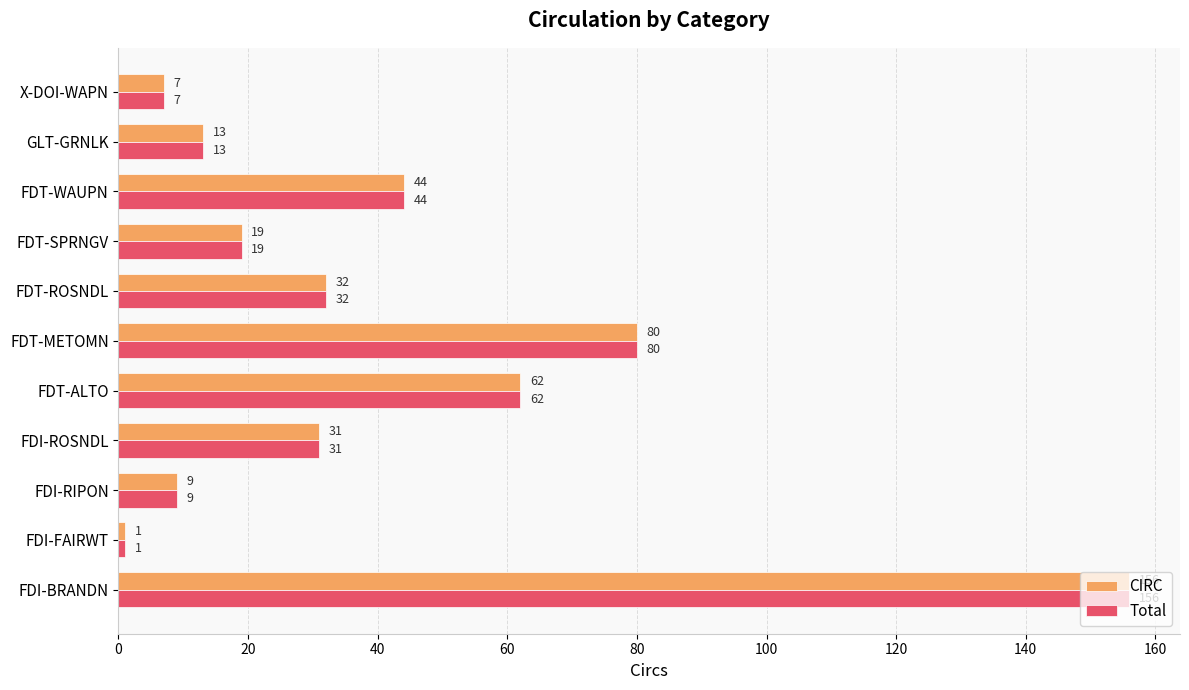

At how many categories does at least one series exceed 134?

1